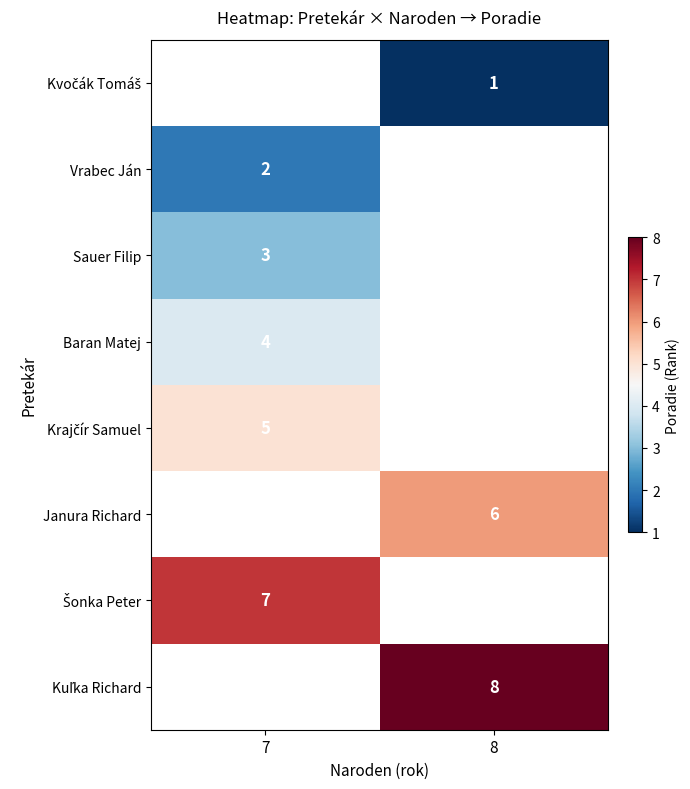

True or false: Kuľka Richard has a value of 8.0 at 8.

True